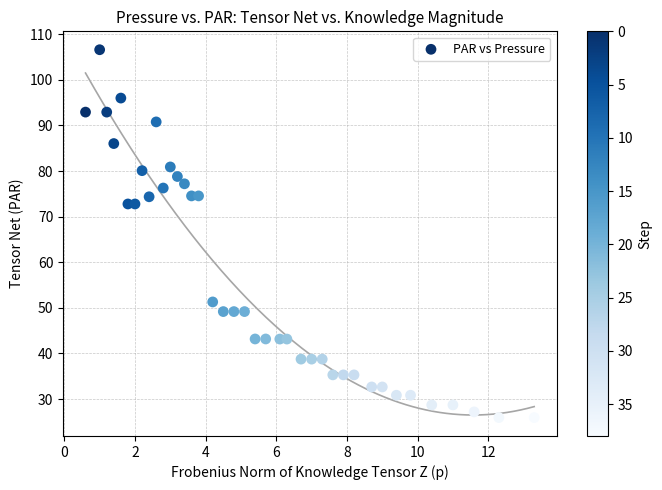

What is the range of Y values (max minus min)?

80.7